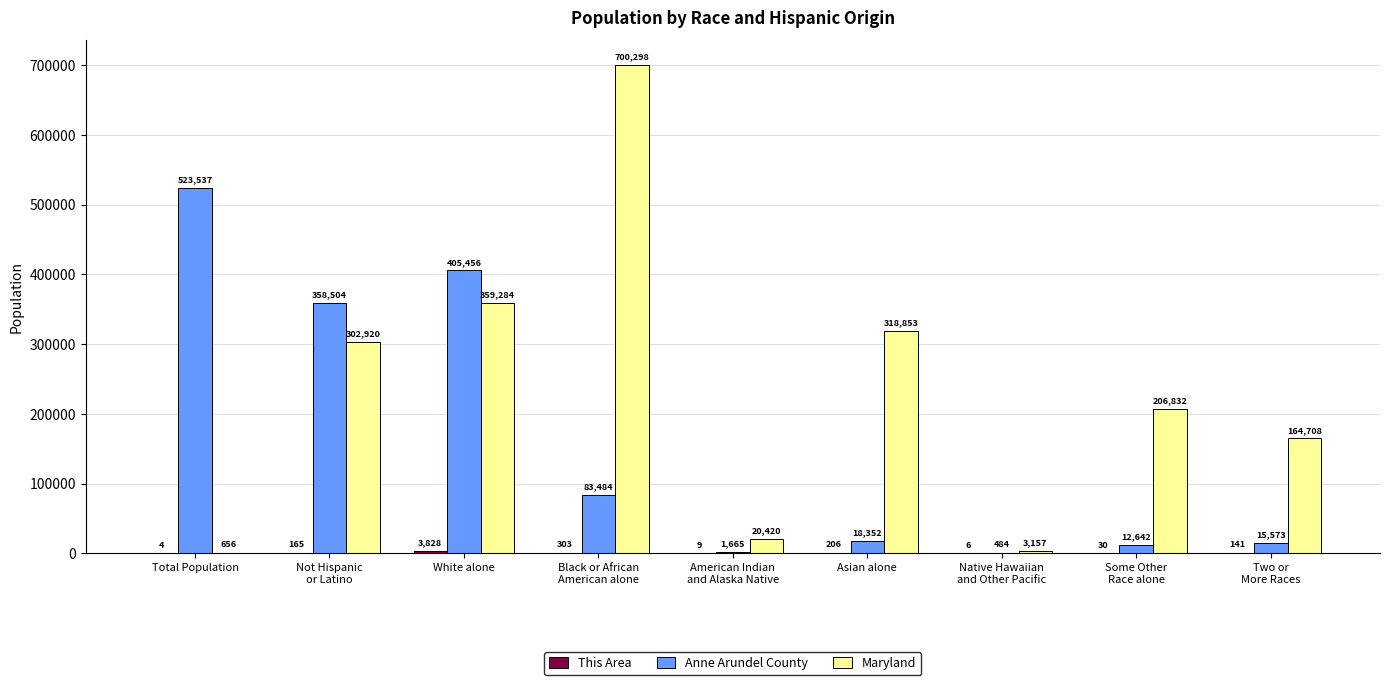

At which label is Maryland closest to 350477?

White alone